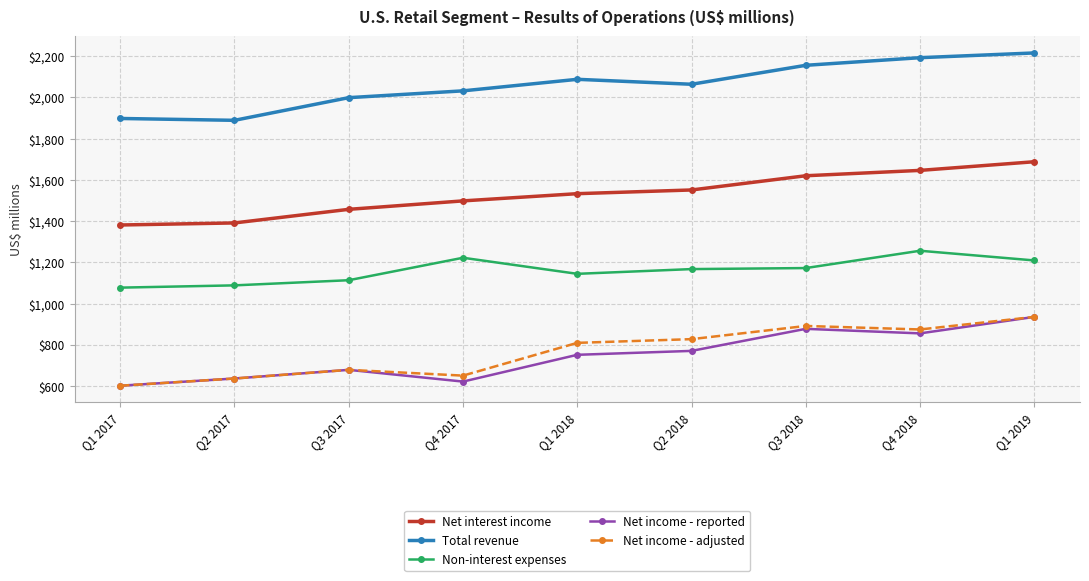

Is it true that Total revenue equals 2677 at Q2 2017?

False